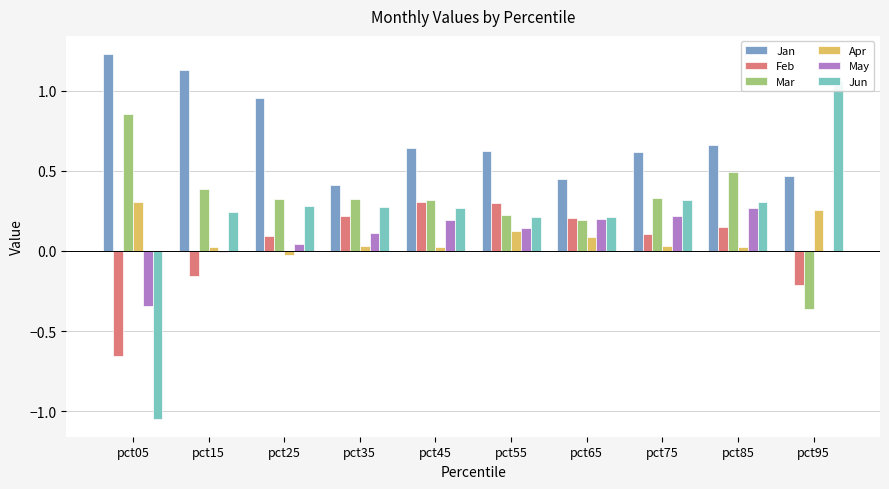

True or false: Mar has a value of 0.2 at pct55.

True